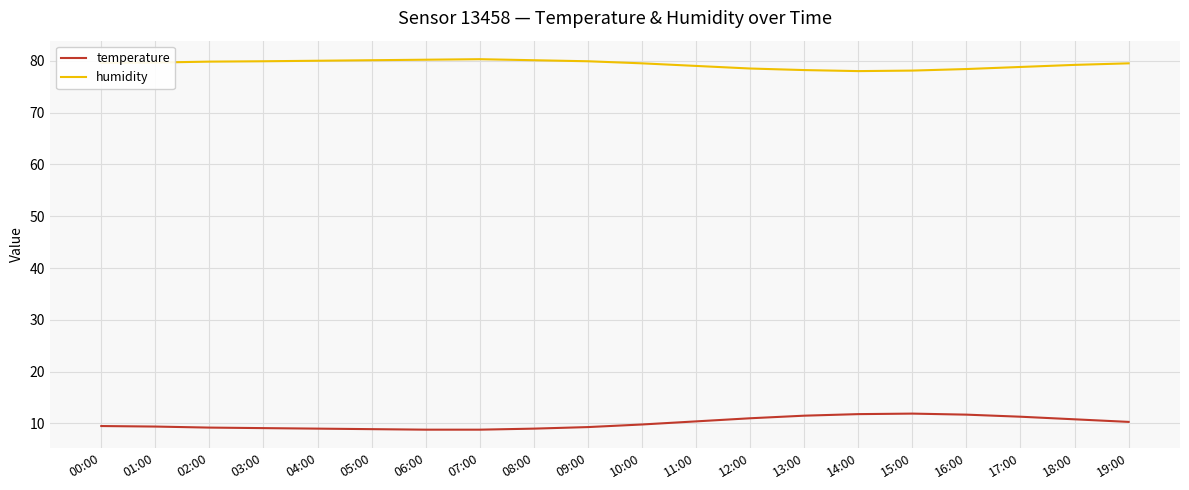

Rank the series by their average value, from highest to lowest.

humidity, temperature